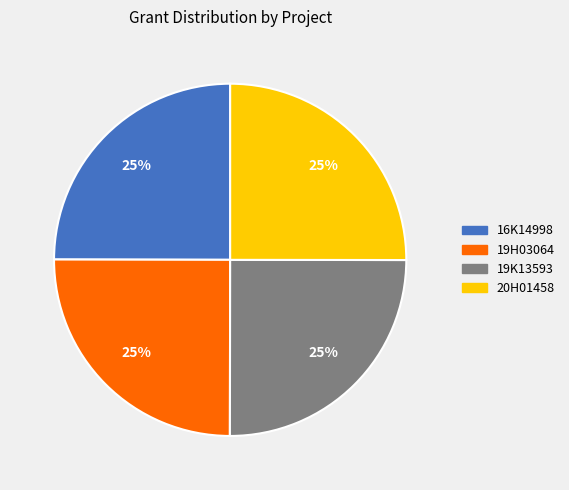

Is it true that 19K13593 is 16% of the pie?

False